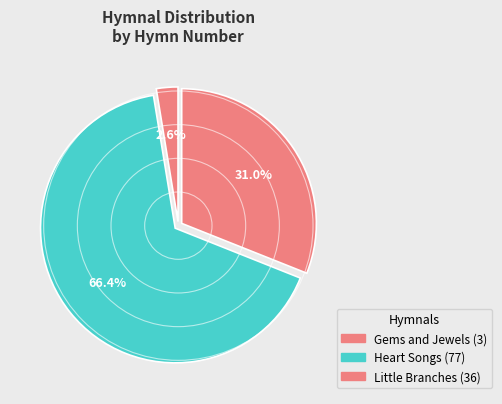

How many segments does this pie chart have?

3